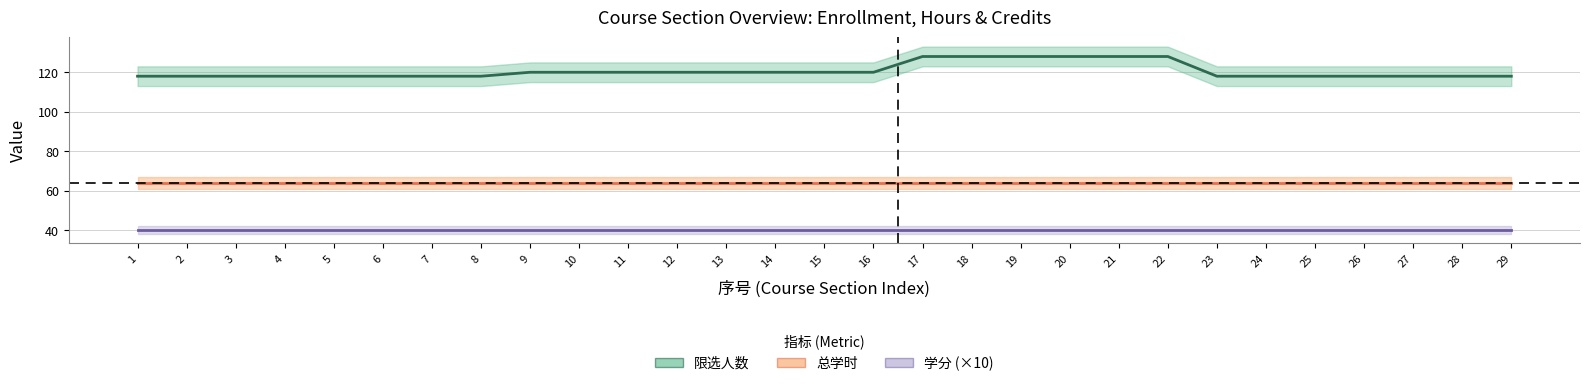

Reading left to right, extract all data points from this chart.

限选人数: 118	118	118	118	118	118	118	118	120	120	120	120	120	120	120	120	128	128	128	128	128	128	118	118	118	118	118	118	118
总学时: 64	64	64	64	64	64	64	64	64	64	64	64	64	64	64	64	64	64	64	64	64	64	64	64	64	64	64	64	64
学分 (×10): 40	40	40	40	40	40	40	40	40	40	40	40	40	40	40	40	40	40	40	40	40	40	40	40	40	40	40	40	40